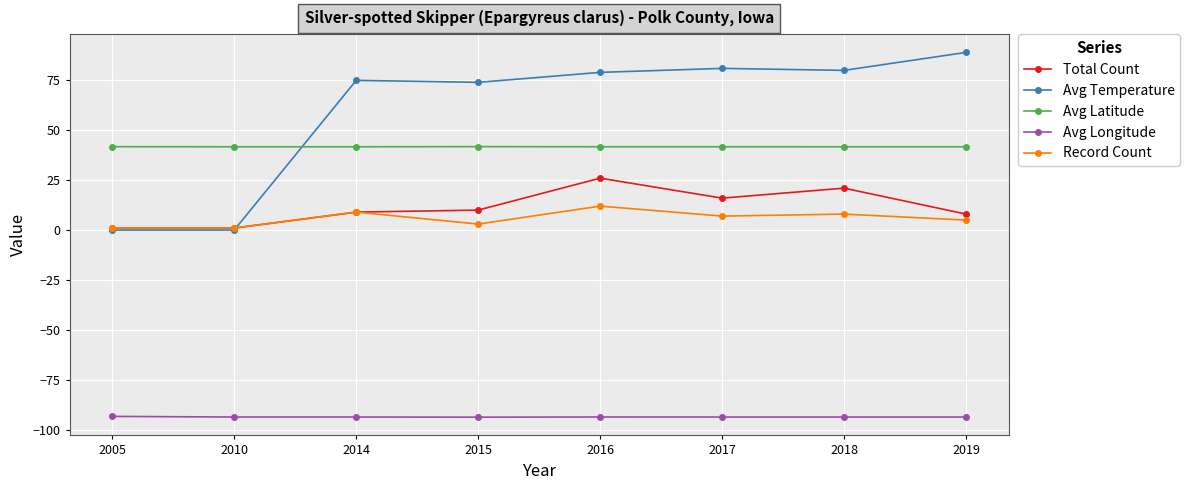

In Avg Temperature, how many points are higher than both neighbors (excluding endpoints)?

2